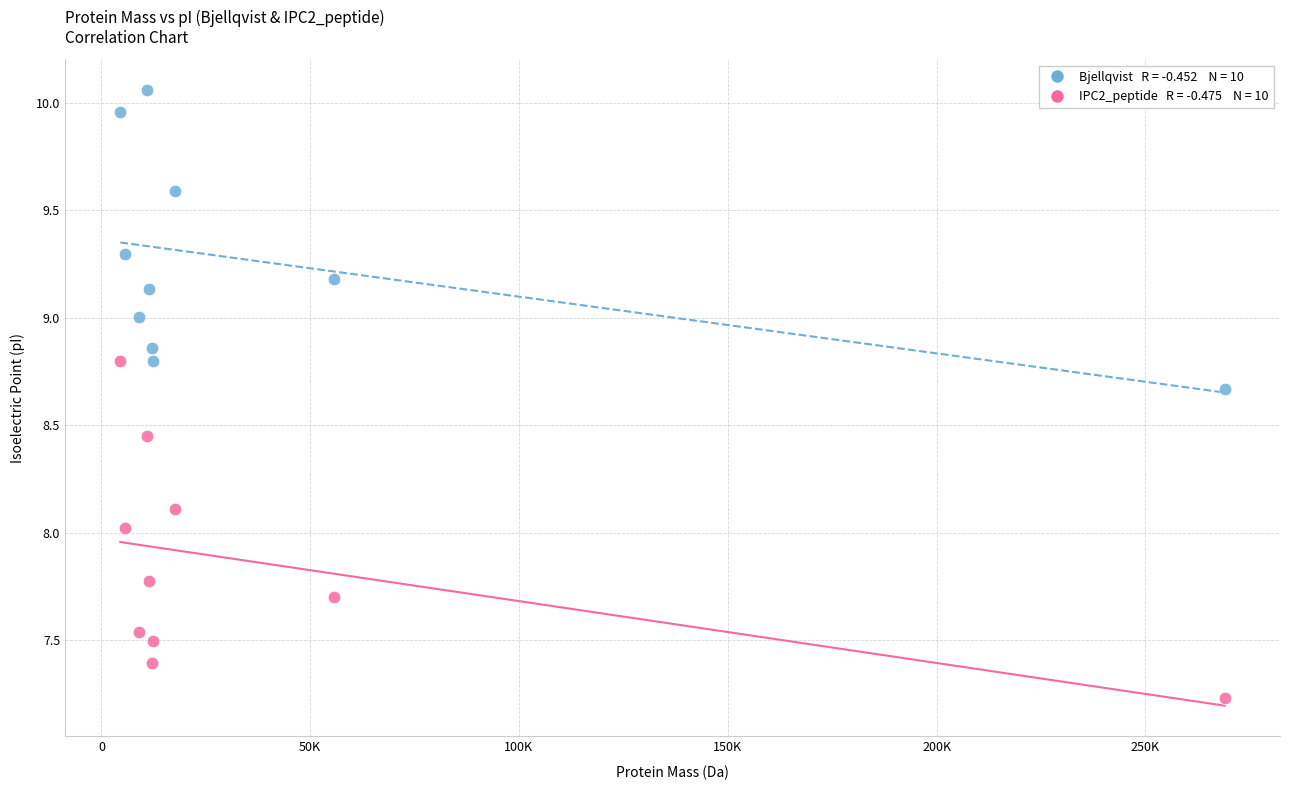

Across all data points, what is the range of X values (max minus min)?

264487.4